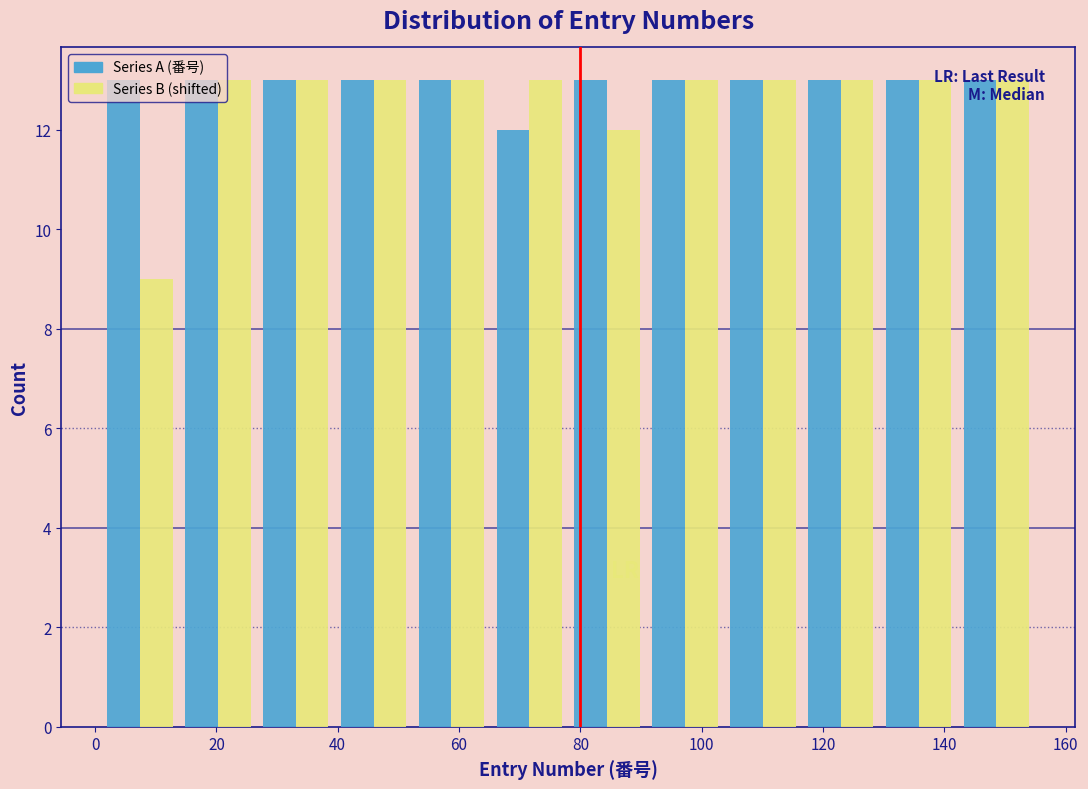

Reading left to right, transcribe this chart: for each range on the x-axis, give the height of each series' bar. Neither the bar edges nor the heights are printed on the chart, so give them approximately, as read against the axes.

2 to 14: Series A (番号)=13	Series B (shifted)=9
14 to 26: Series A (番号)=13	Series B (shifted)=13
26 to 40: Series A (番号)=13	Series B (shifted)=13
40 to 52: Series A (番号)=13	Series B (shifted)=13
52 to 66: Series A (番号)=13	Series B (shifted)=13
66 to 78: Series A (番号)=12	Series B (shifted)=13
78 to 90: Series A (番号)=13	Series B (shifted)=12
90 to 104: Series A (番号)=13	Series B (shifted)=13
104 to 116: Series A (番号)=13	Series B (shifted)=13
116 to 130: Series A (番号)=13	Series B (shifted)=13
130 to 142: Series A (番号)=13	Series B (shifted)=13
142 to 156: Series A (番号)=13	Series B (shifted)=13